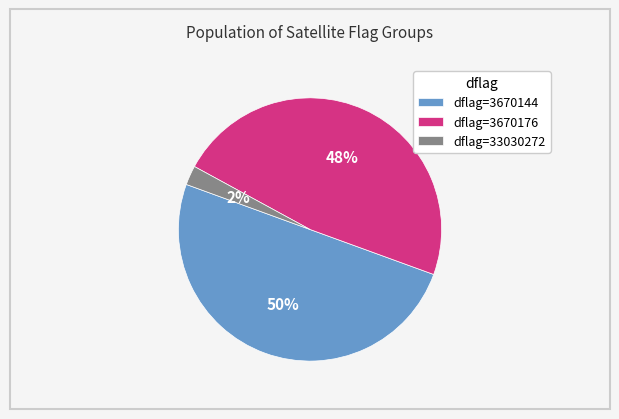

Count the number of slices in the pie.

3